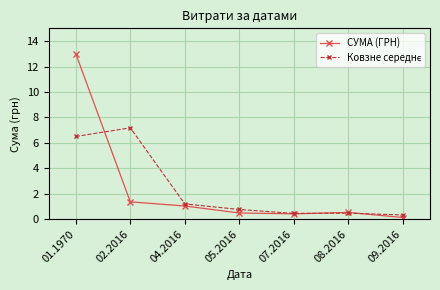

In СУМА (ГРН), how many points are higher than both neighbors (excluding endpoints)?

1